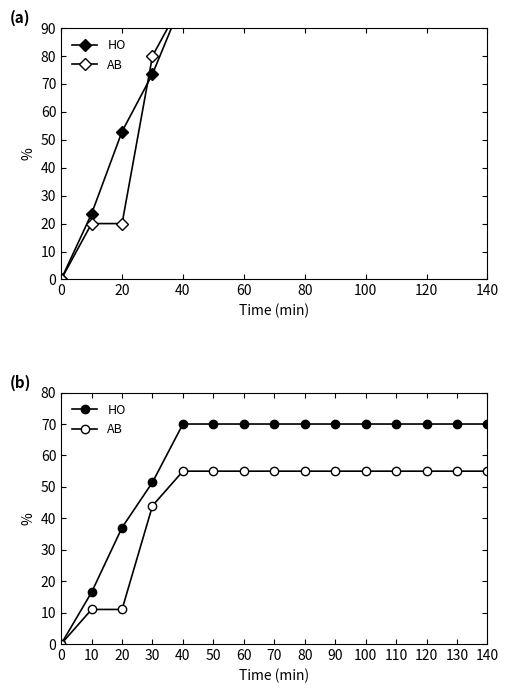

The value of HO at 130 is 118.8. True or false?

False